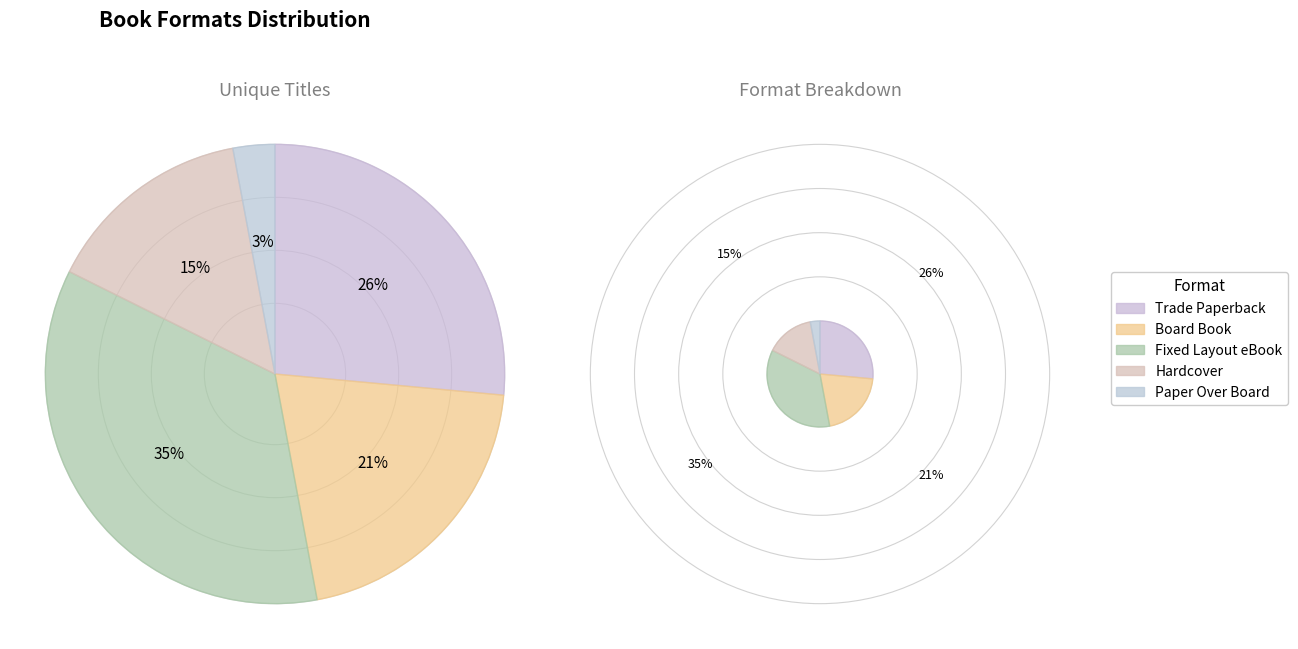

What is the smallest slice in the pie chart?

Paper Over Board